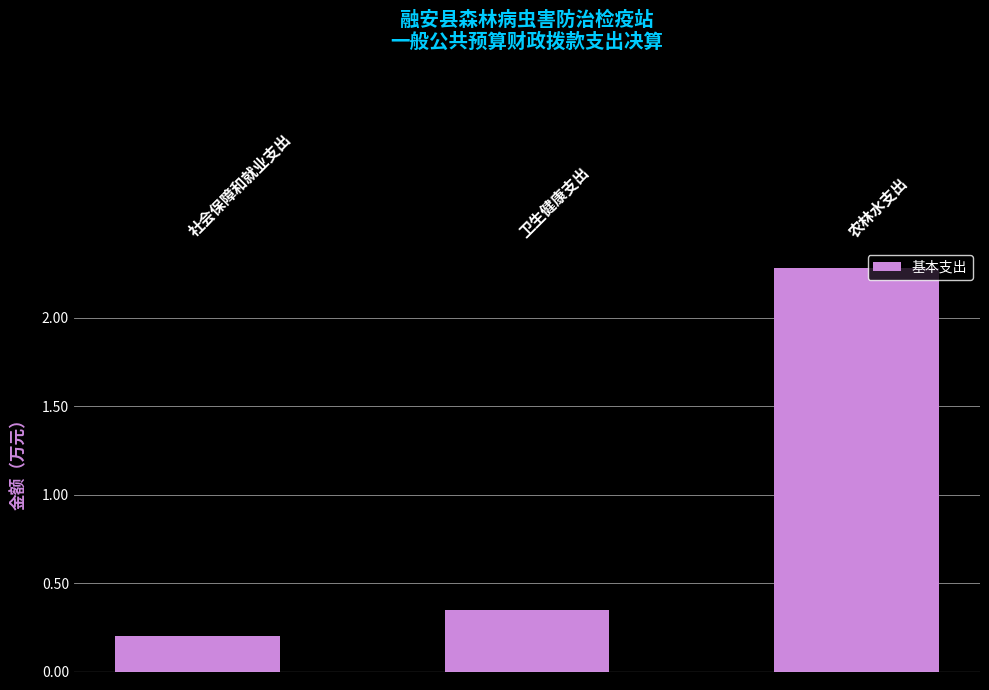

Does the chart contain stacked bars?

No